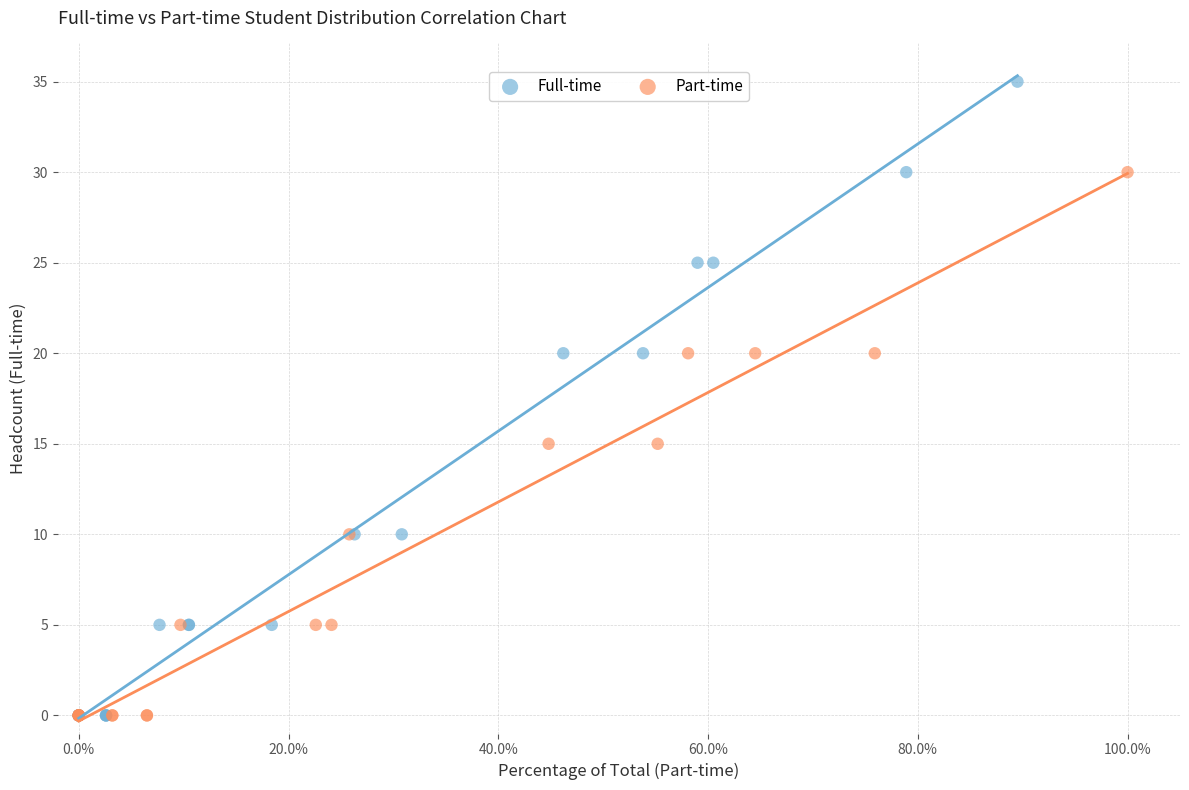

Which series contains the highest Y value?

Full-time